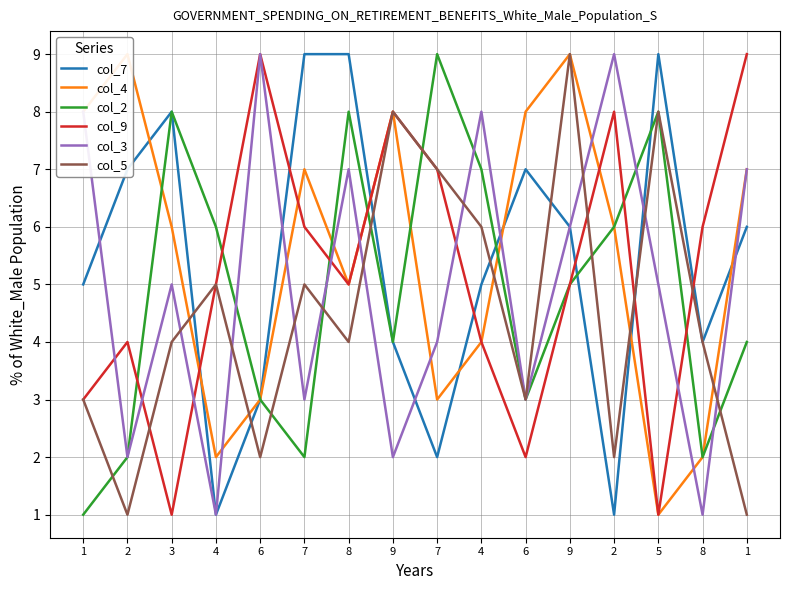

The value of col_9 at 7 is 6. True or false?

True